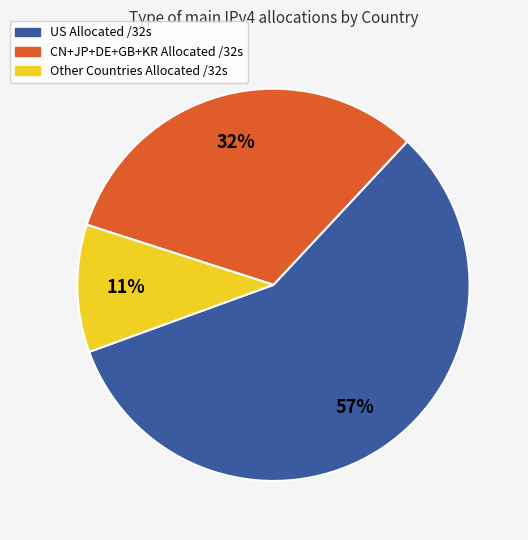

Is there any slice that represents more than half of the pie?

Yes